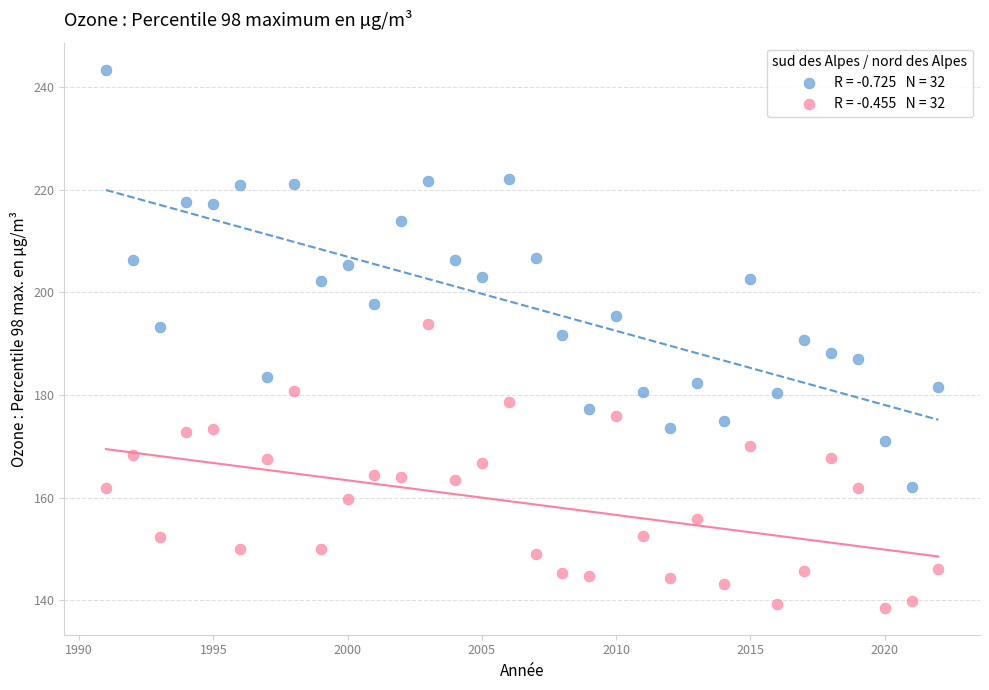

Across all data points, what is the range of Y values (max minus min)?

104.9